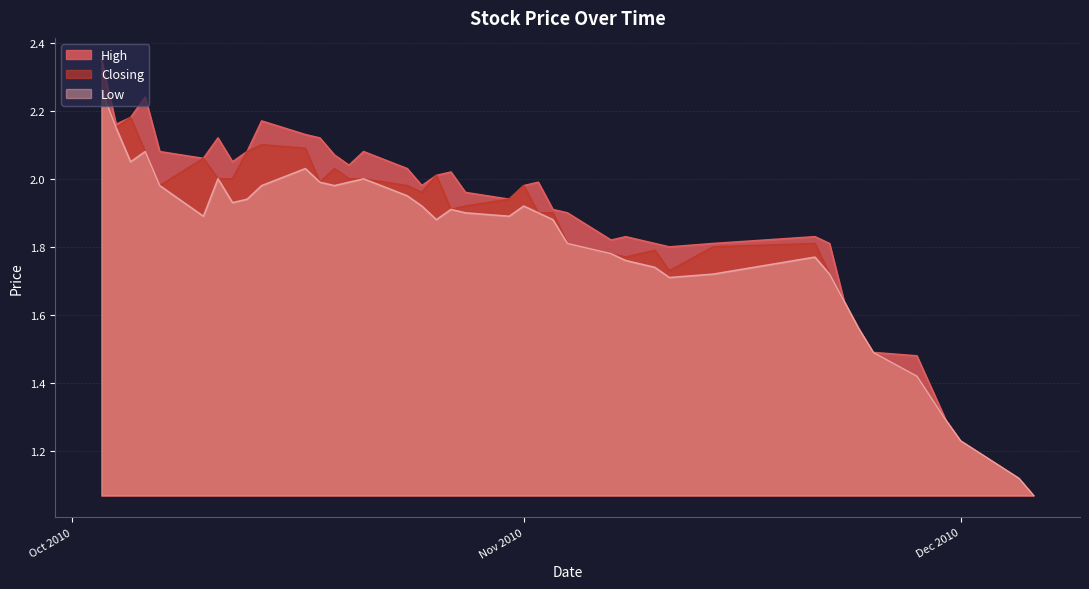

List the series in order of their peak value, highest first.

High, Closing, Low